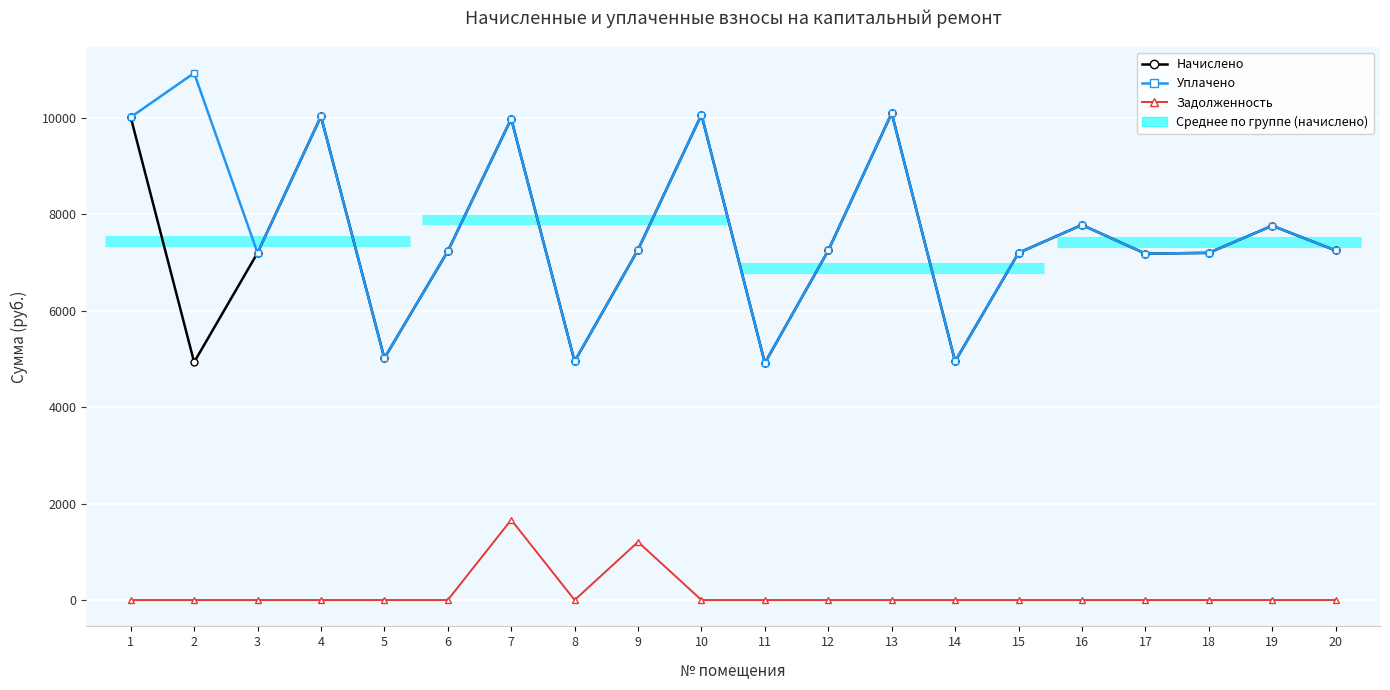

The value of Задолженность at 9 is 1206.2. True or false?

True